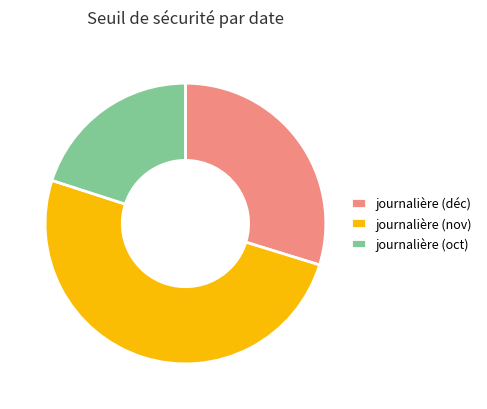

Which slice represents more than half of the pie?

journalière (nov)